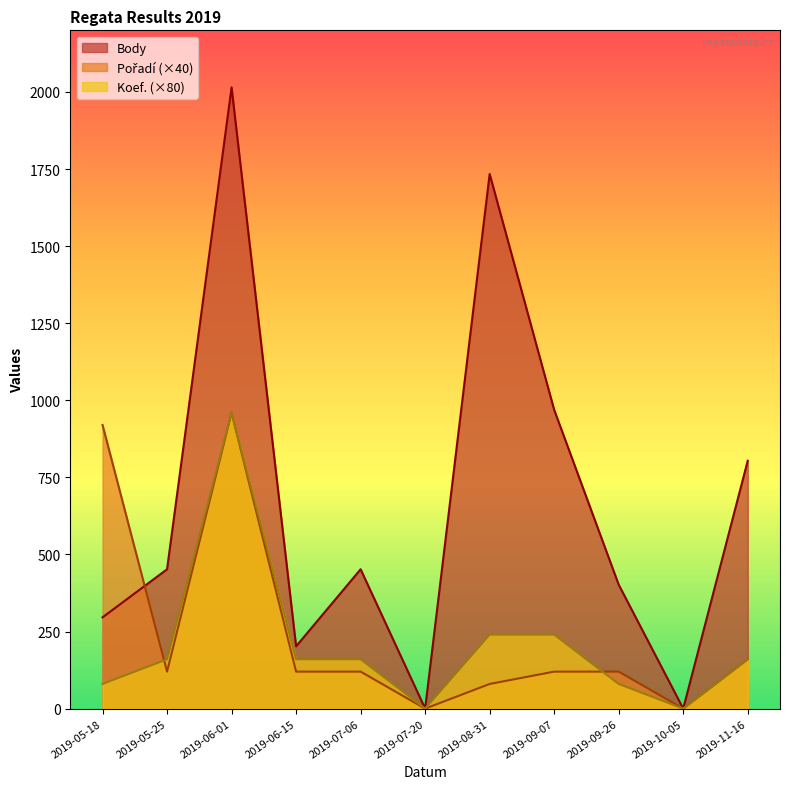

Which label corresponds to the largest value in the chart?

2019-06-01